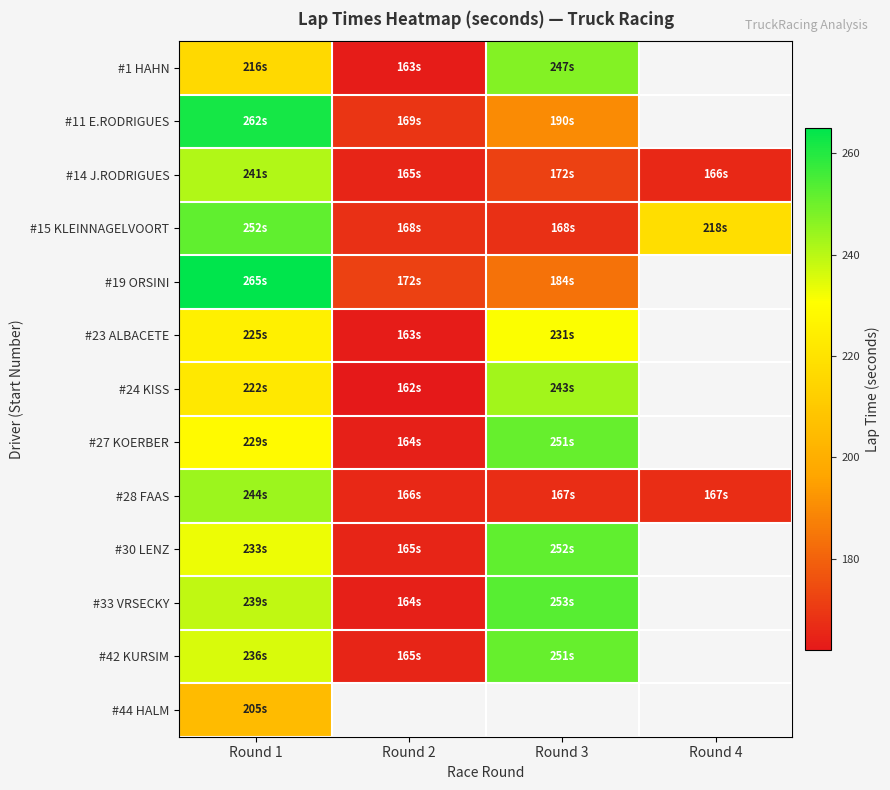

Is it true that #28 FAAS equals 167.0 at Round 4?

True